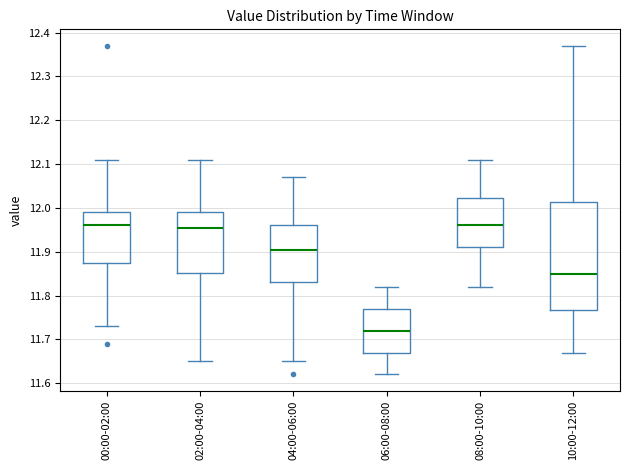

Comparing the boxes themselves (not the whiskers), which one is the tallest?

10:00-12:00